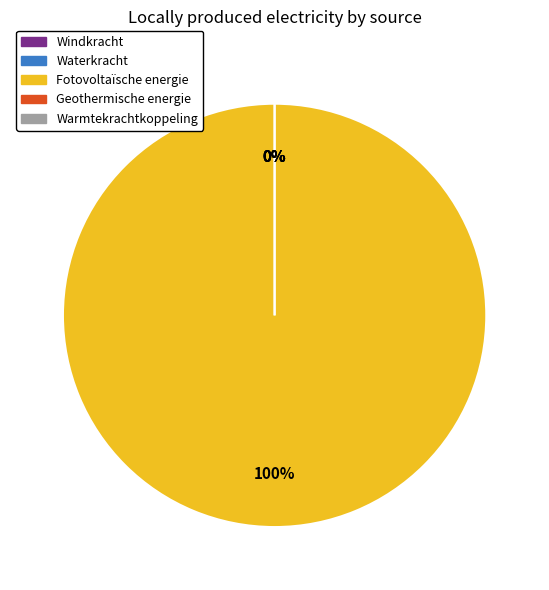

To the nearest percent, what is the average slice percentage?

20%